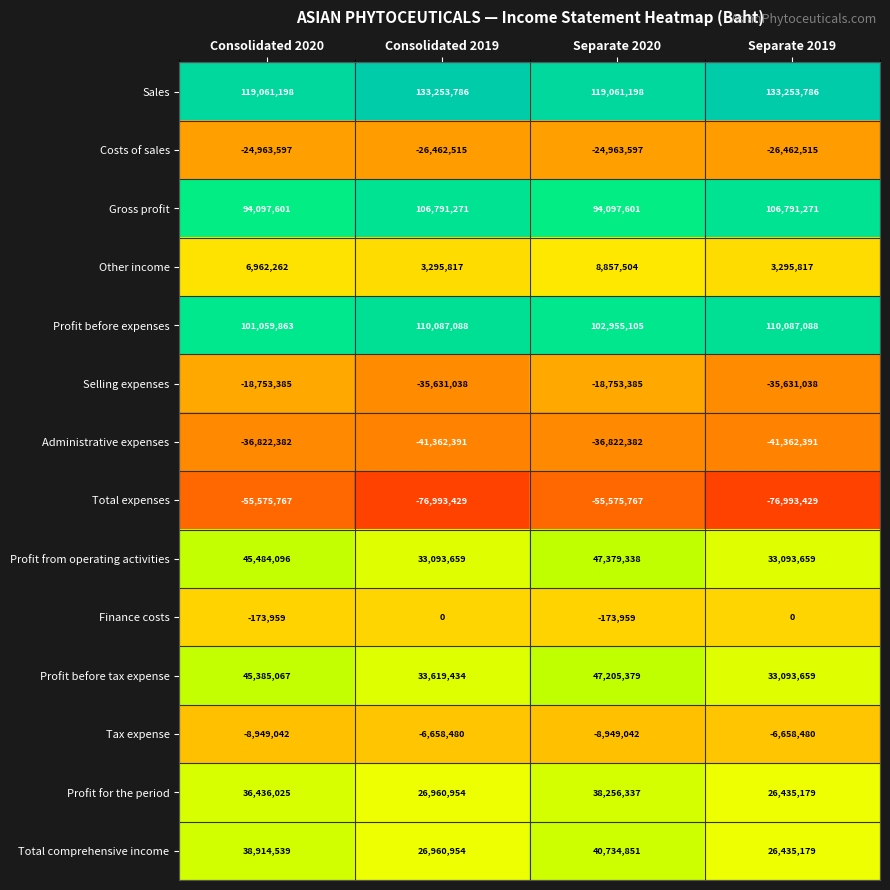

Which series has the largest total across all categories?

Sales